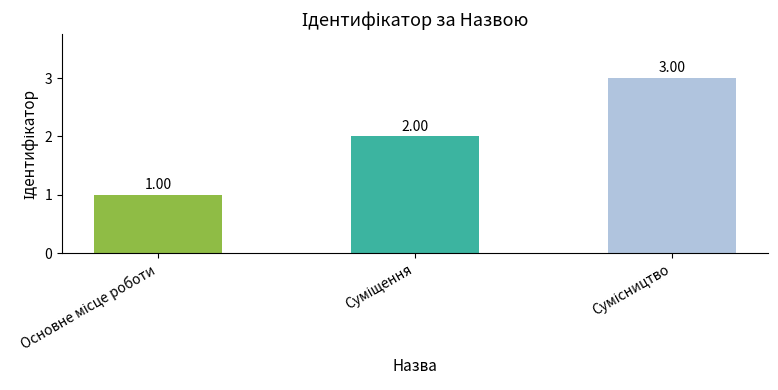

How many values are between 1 and 3?

3